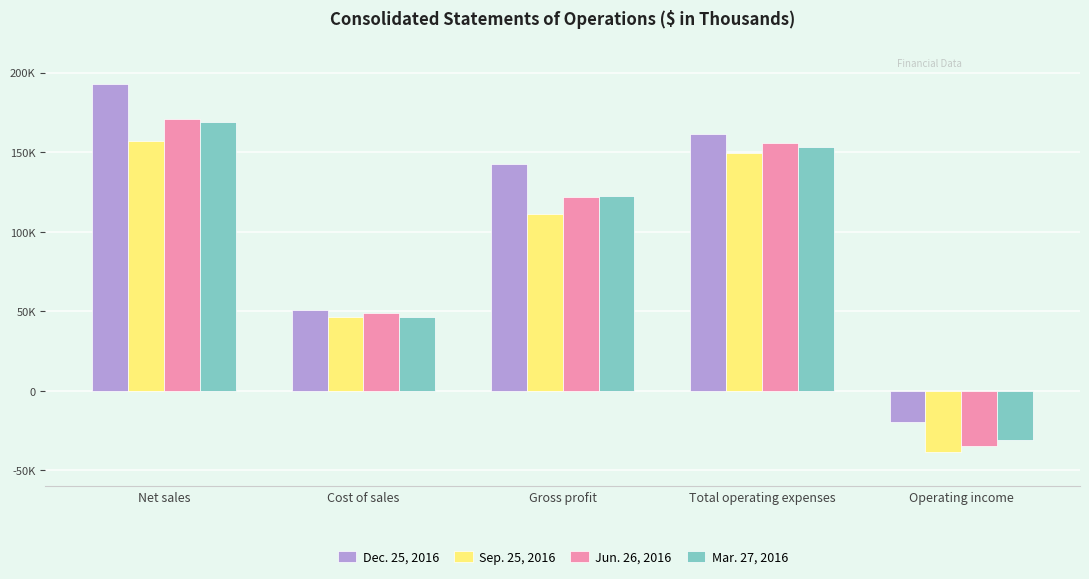

What are all the series names shown in the legend?

Dec. 25, 2016, Sep. 25, 2016, Jun. 26, 2016, Mar. 27, 2016